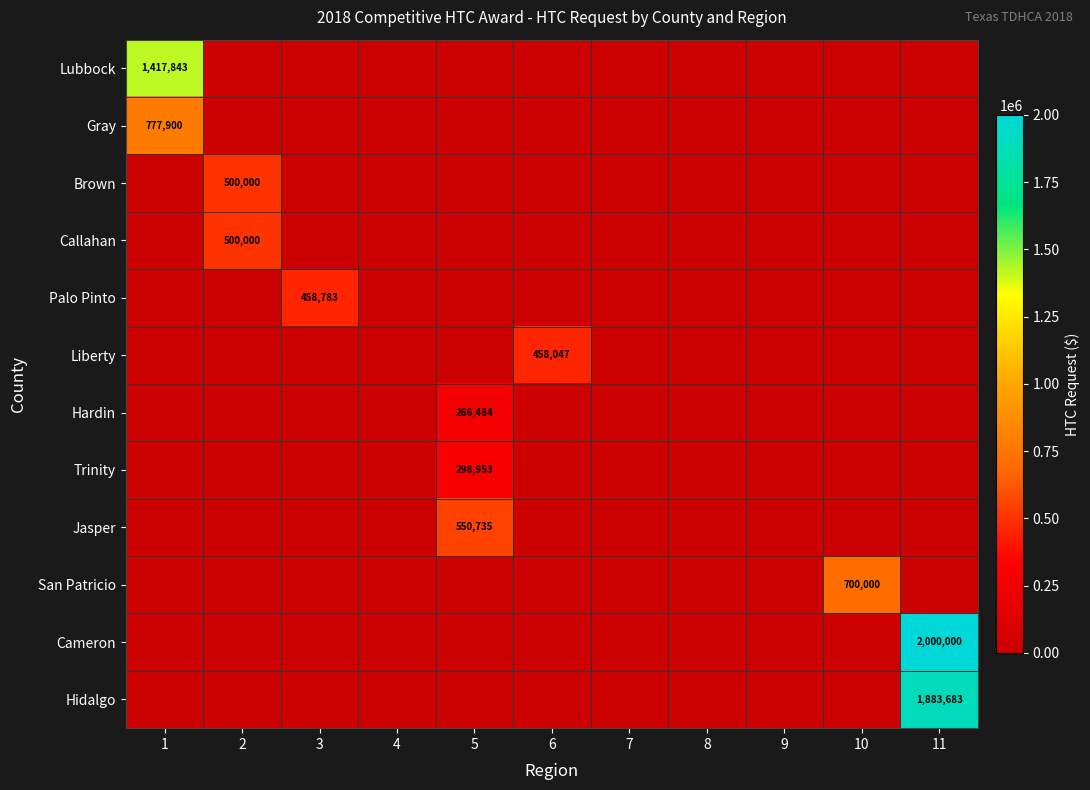

Is the value of San Patricio at 2 greater than the value of Liberty at 2?

No